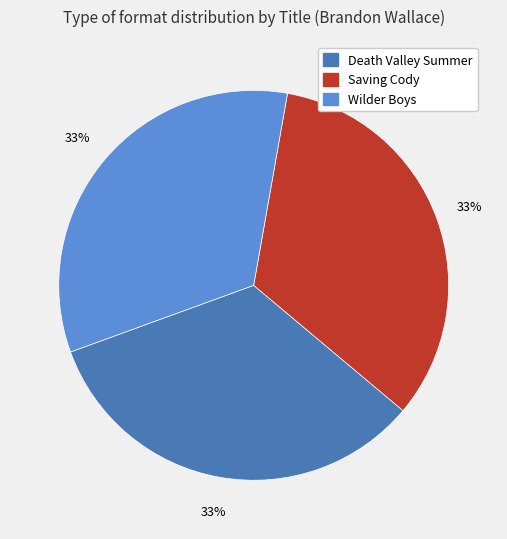

Is there any slice that represents more than half of the pie?

No